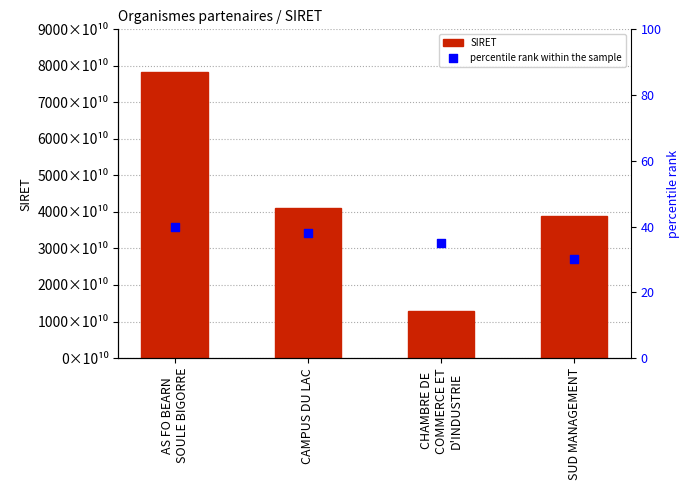

Which series has the largest Y range (max minus min)?

SIRET